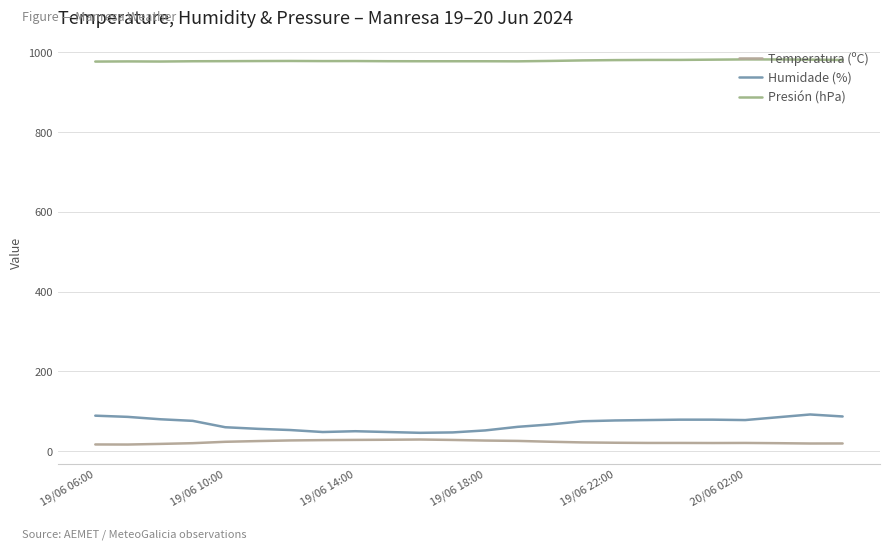

Is this an area chart (filled region under the line)?

No